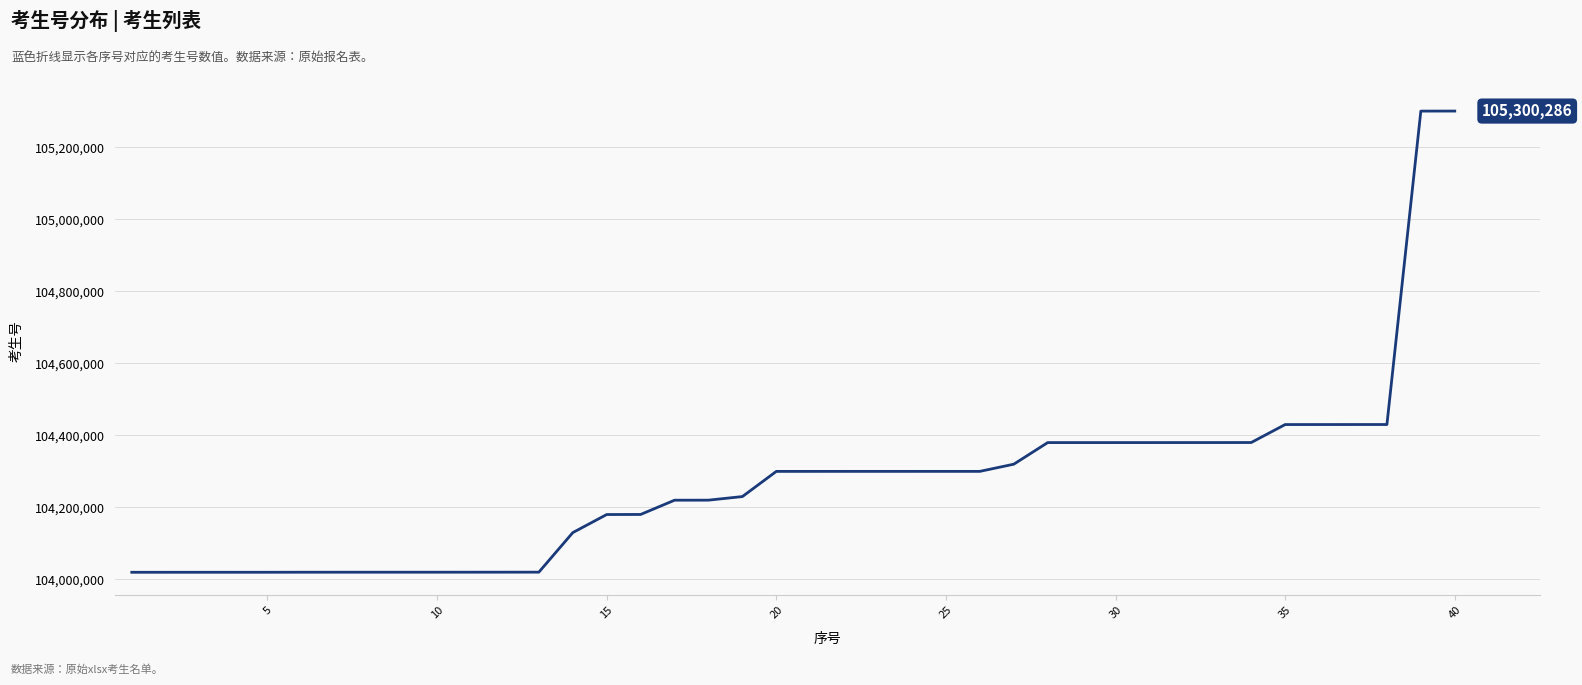

Is this an area chart (filled region under the line)?

No